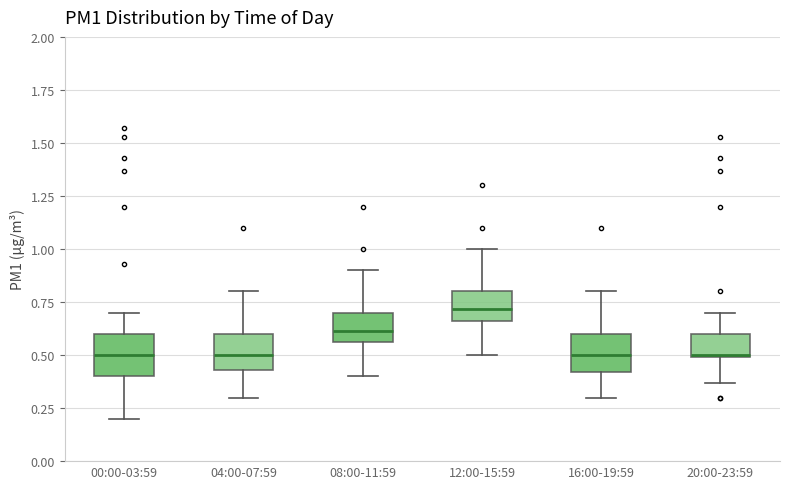

Where does the upper whisker of the box for 00:00-03:59 end on the y-axis? The values are not printed on the chart, so give them approximately, as read against the axis.

0.70